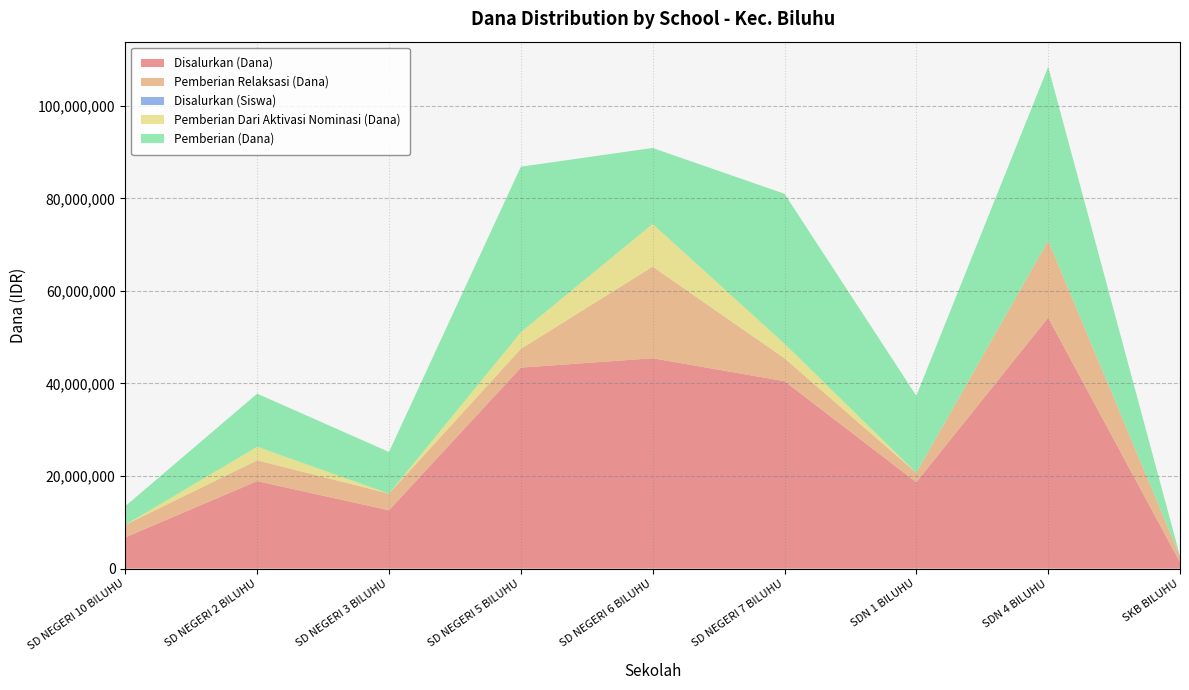

Reading left to right, list all the values displayed in this chart.

Disalurkan (Dana): 6750000	18900000	12600000	43425000	45450000	40500000	18675000	54225000	1350000
Pemberian Relaksasi (Dana): 2700000	4500000	3600000	4050000	19800000	4950000	2025000	16650000	1350000
Disalurkan (Siswa): 15	46	31	110	120	102	48	134	3
Pemberian Dari Aktivasi Nominasi (Dana): 0	2925000	0	3600000	9225000	3150000	0	0	0
Pemberian (Dana): 4050000	11475000	9000000	35775000	16425000	32400000	16650000	37575000	0